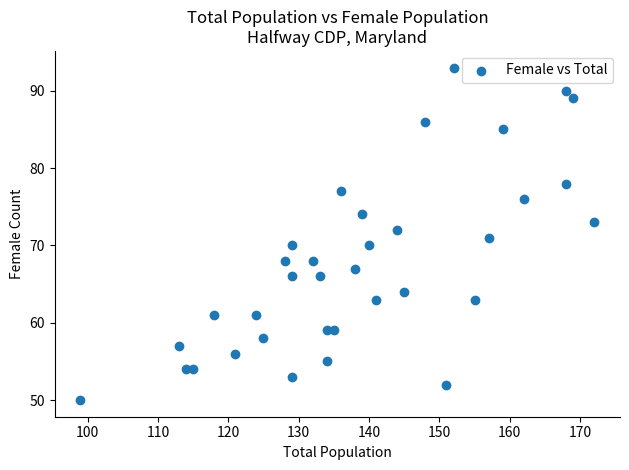

What is the range of X values (max minus min)?

73